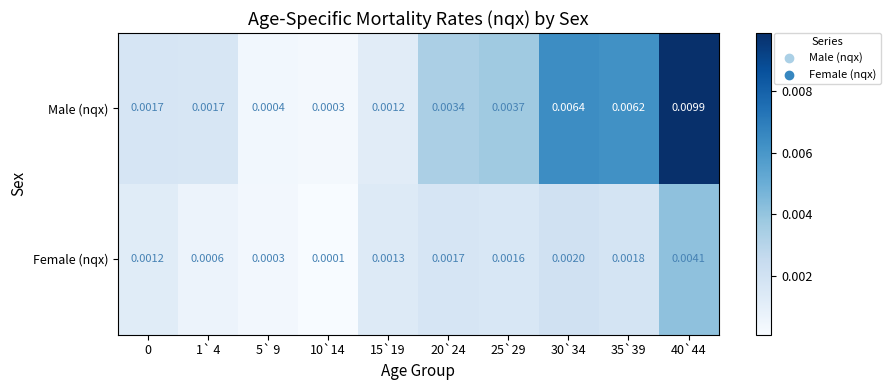

Which series has the largest range (max minus min)?

Male (nqx)